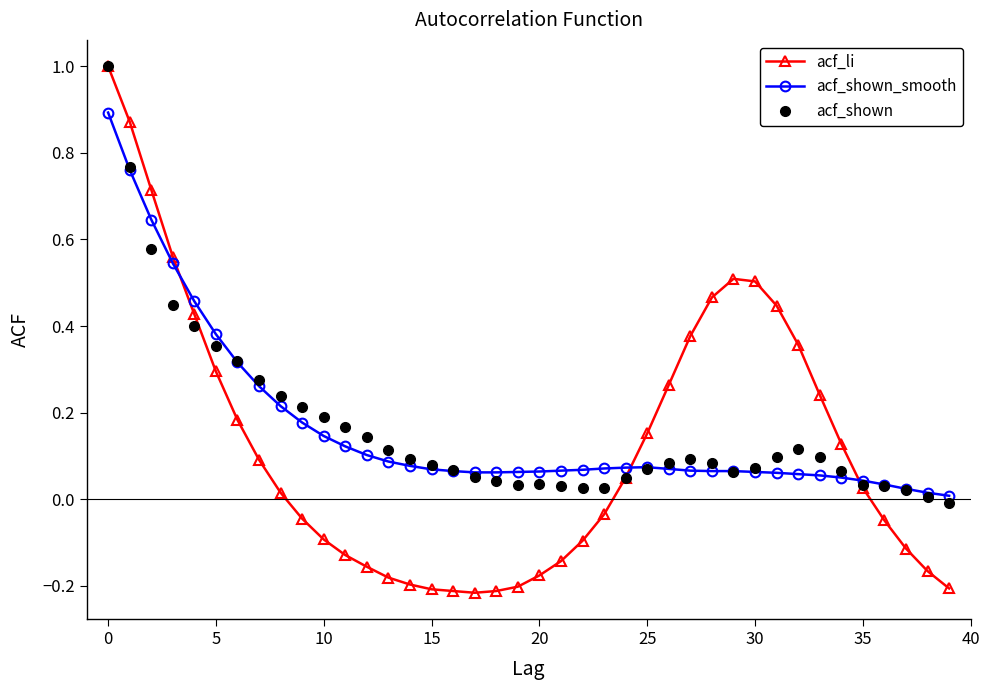

How many times do acf_li and acf_shown_smooth cross each other?

3